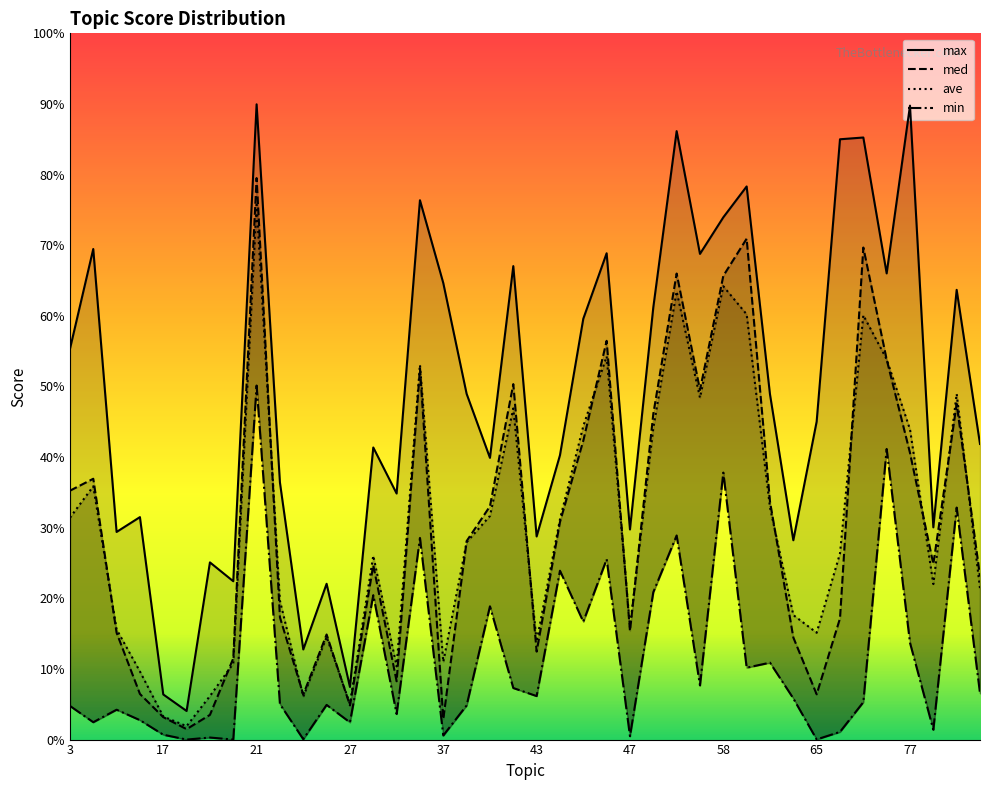

Which series has the largest range (max minus min)?

max